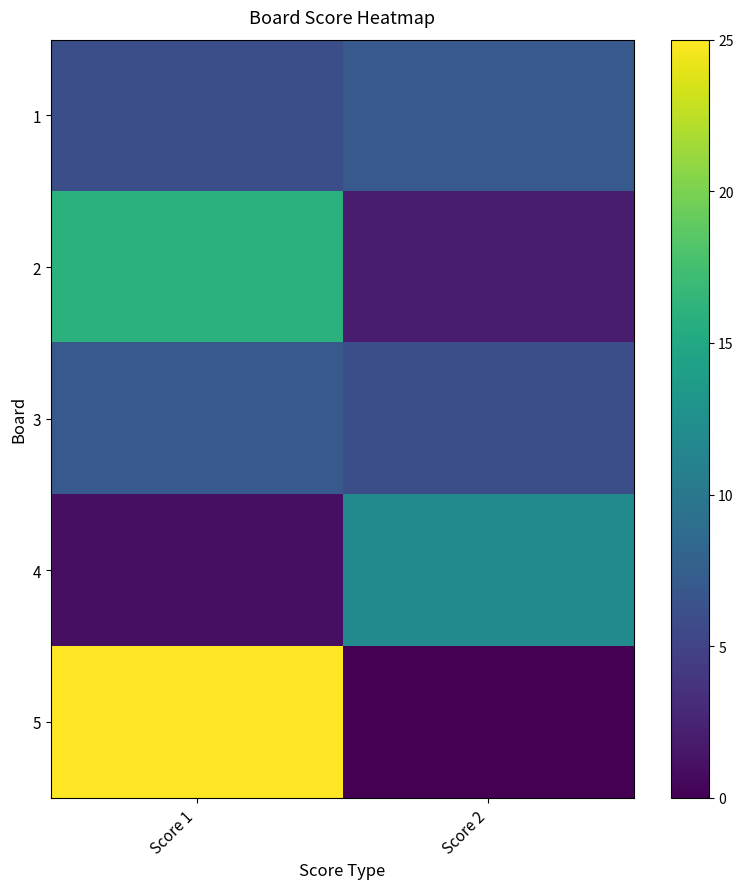

How many data points in 3 are less than 7?

1